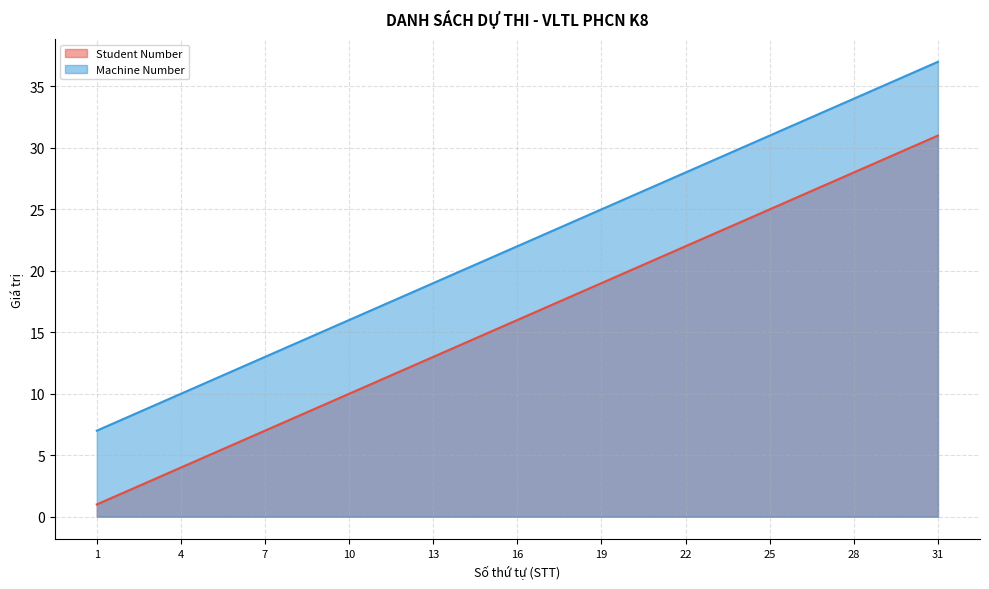

Does the chart have visible grid lines?

Yes